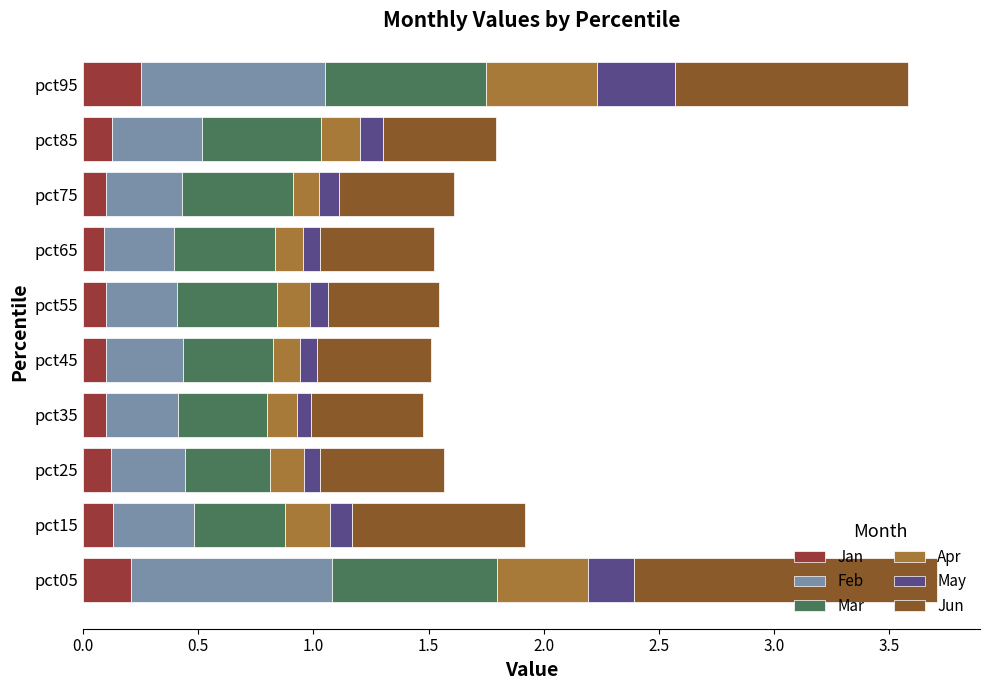

Count the Mar values in the range 0 to 1.

10